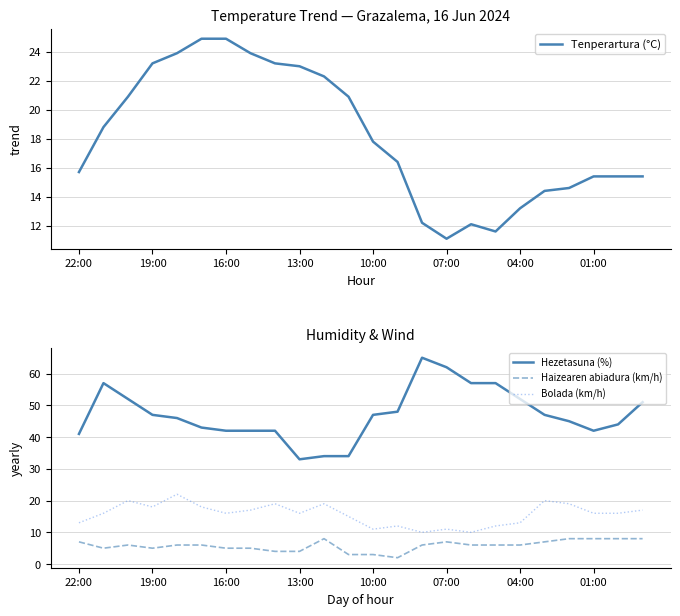

How many lines are shown in the chart?

4